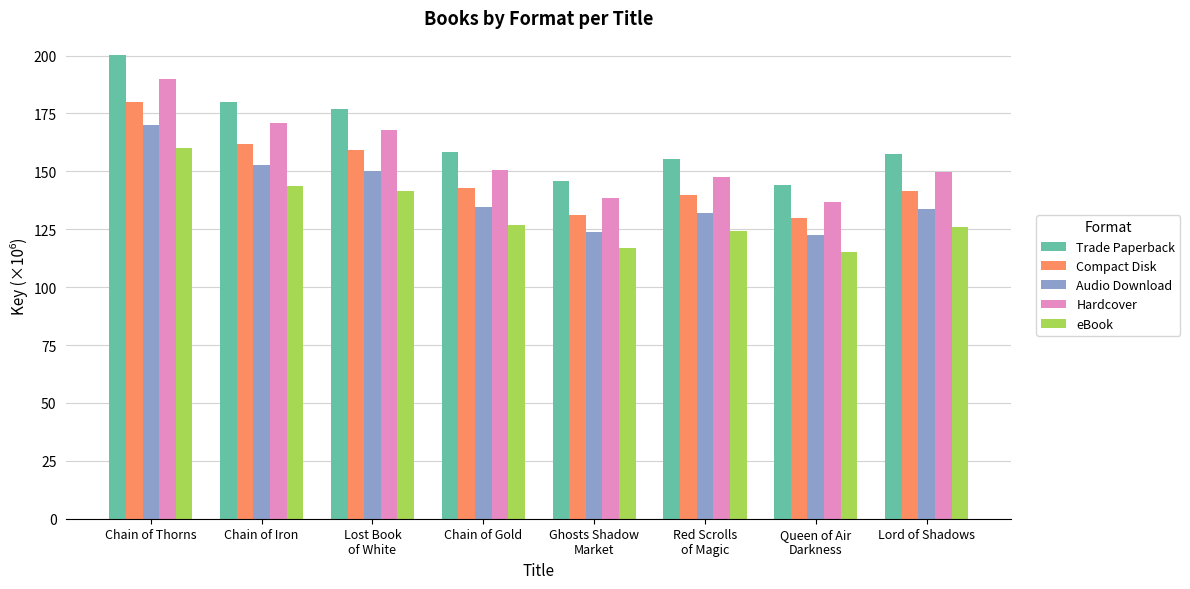

True or false: Trade Paperback has a value of 200.0 at Chain of Thorns.

True